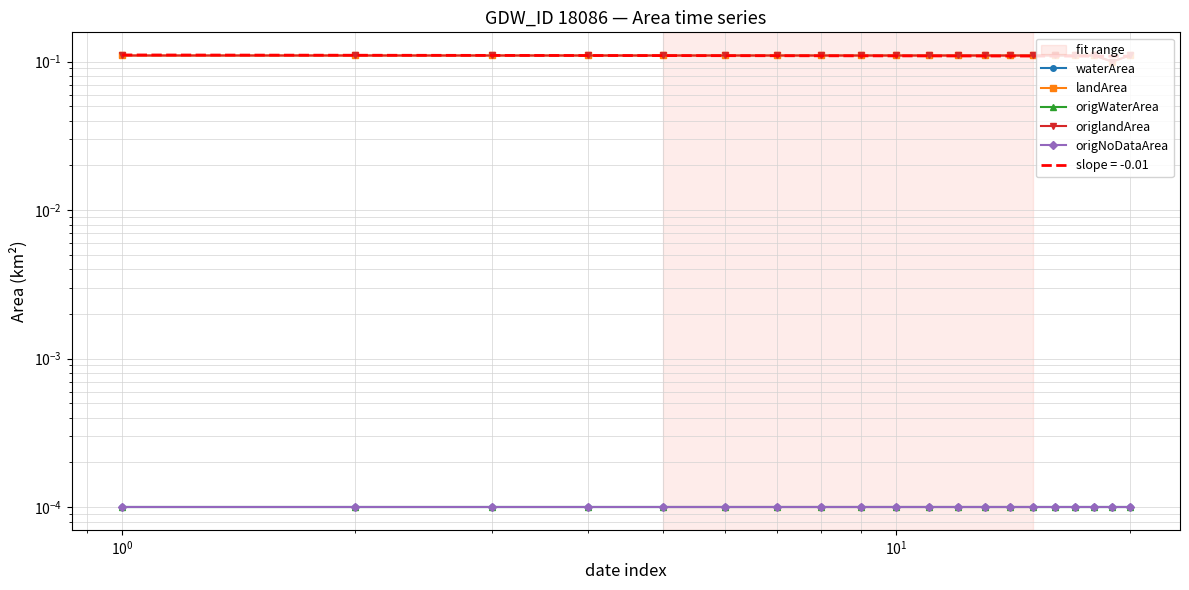

What is the difference between the highest and lowest values at $\mathdefault{10^{1}}$?

0.1